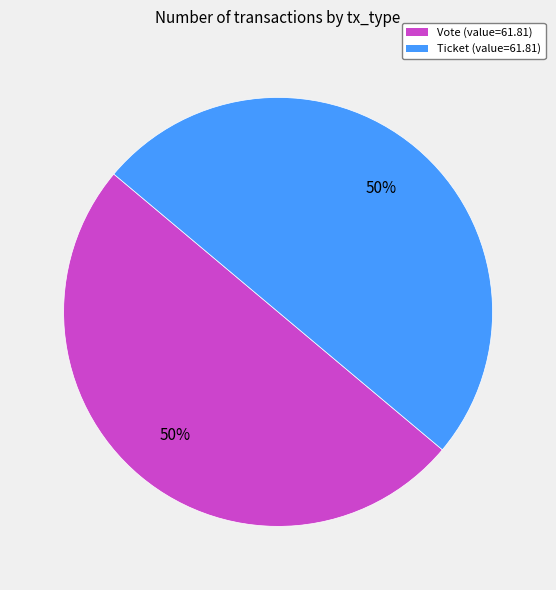

To the nearest percent, what is the average slice percentage?

50%